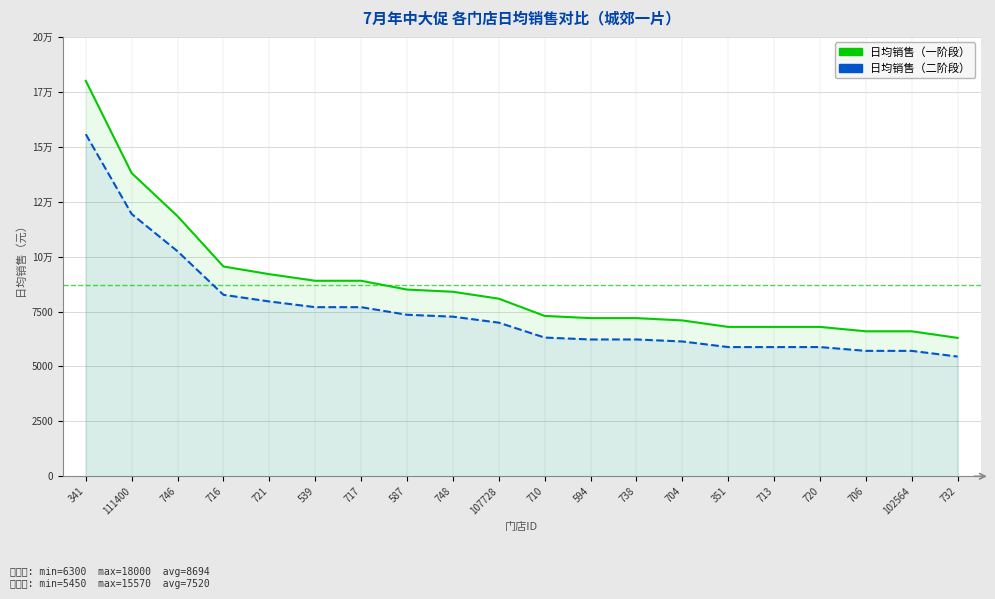

True or false: 日均销售（一阶段） and 日均销售（二阶段） intersect in this chart.

False